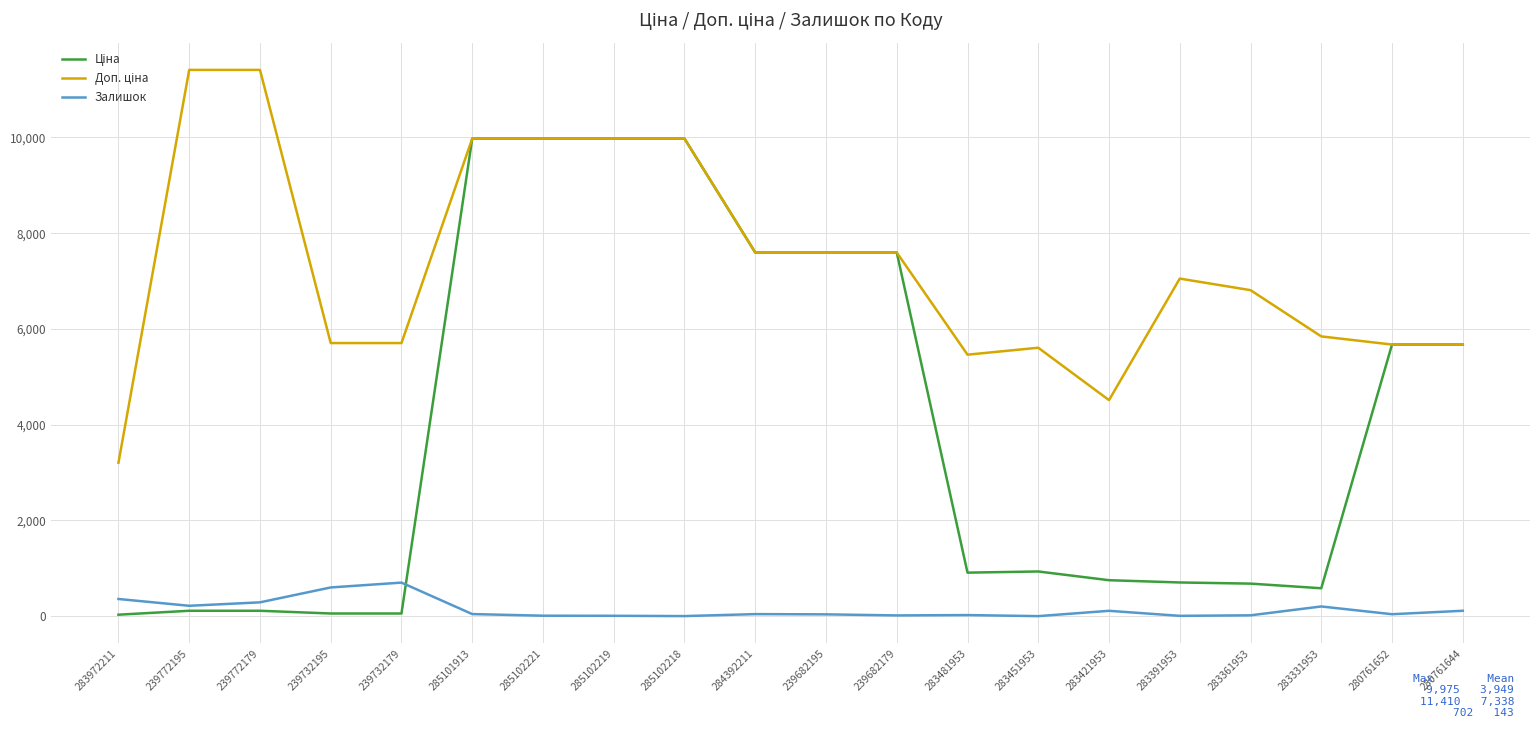

What is the greatest value displayed?

11410.0